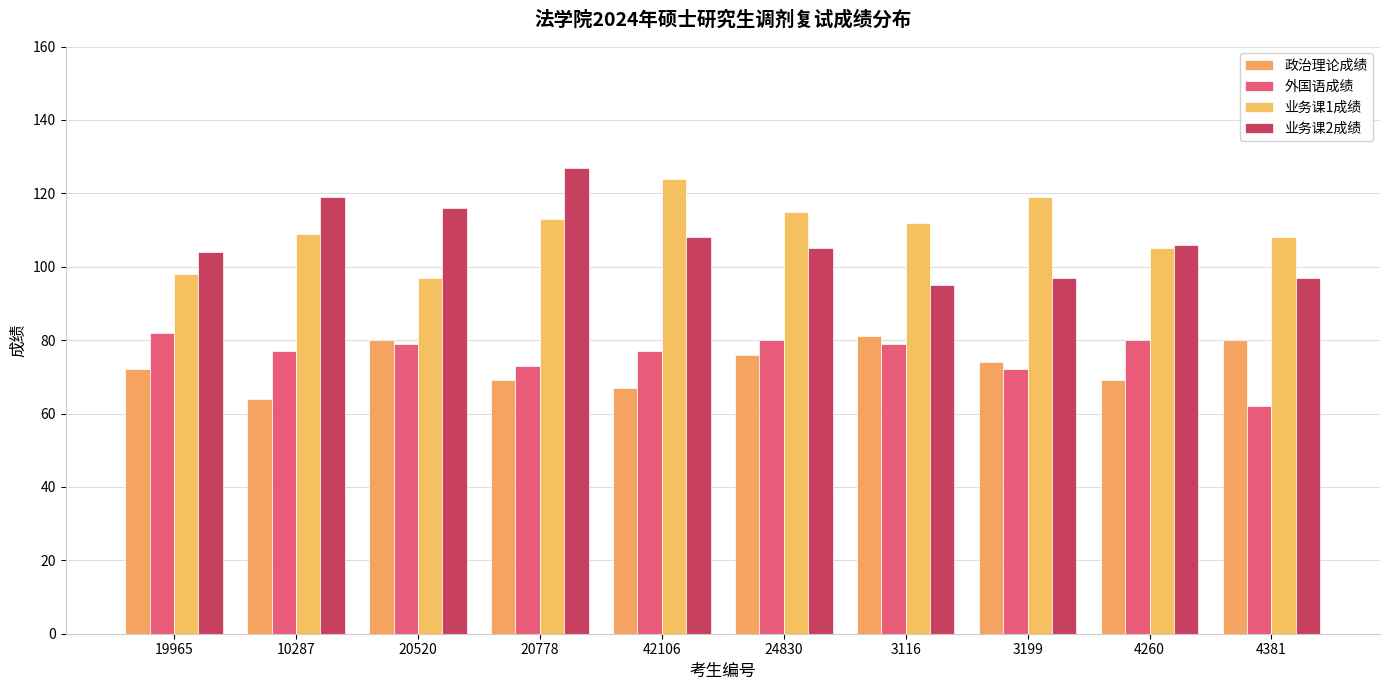

At which label is 政治理论成绩 closest to 72?

19965